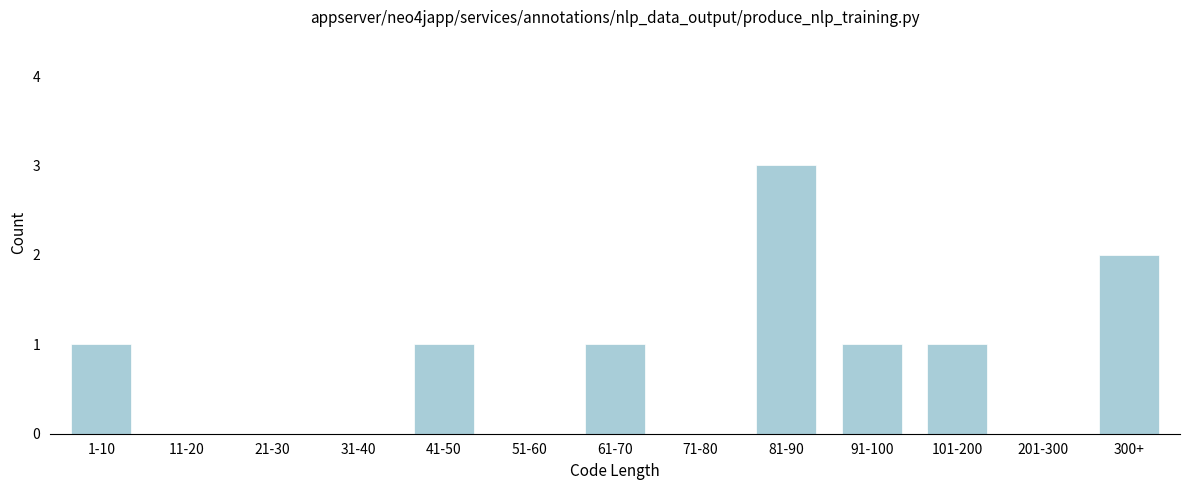

What is the sum of all values?

10